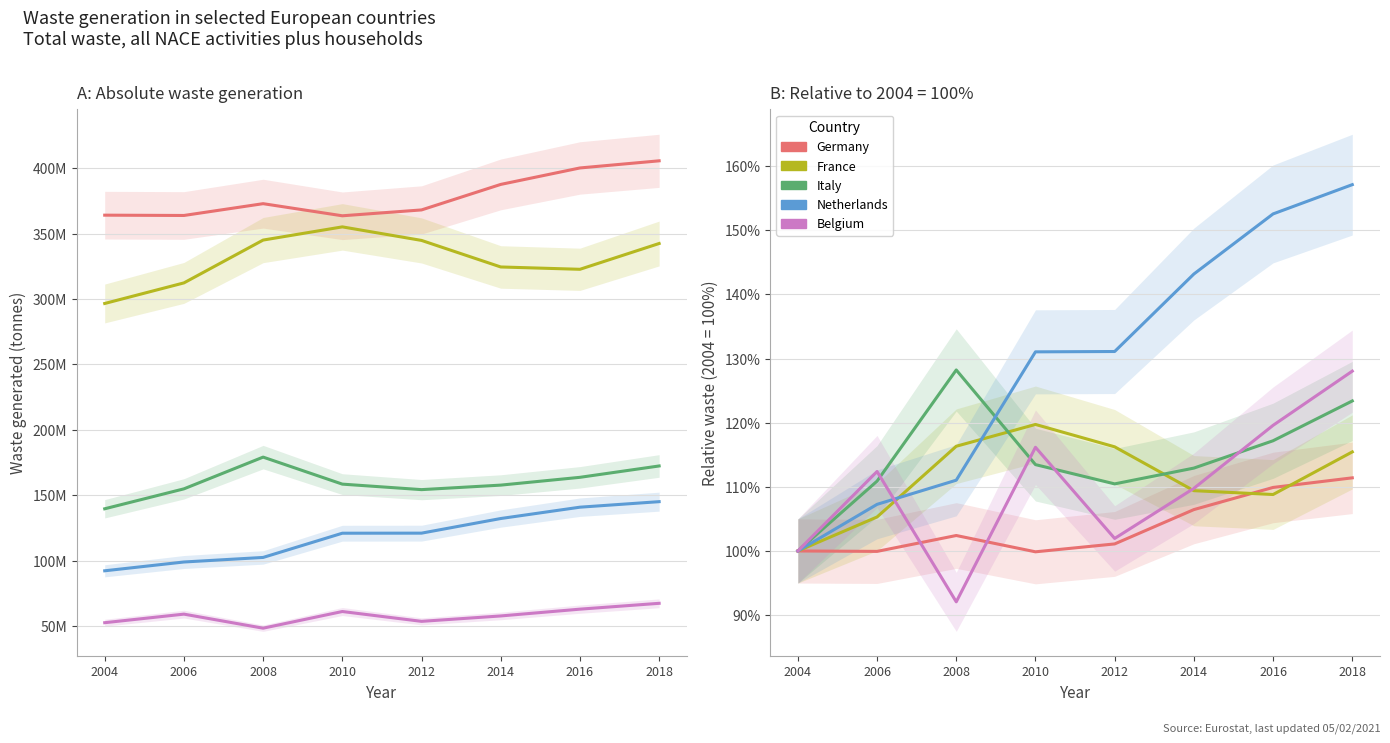

Rank the series by their maximum value, from highest to lowest.

Netherlands, Italy, Belgium, France, Germany